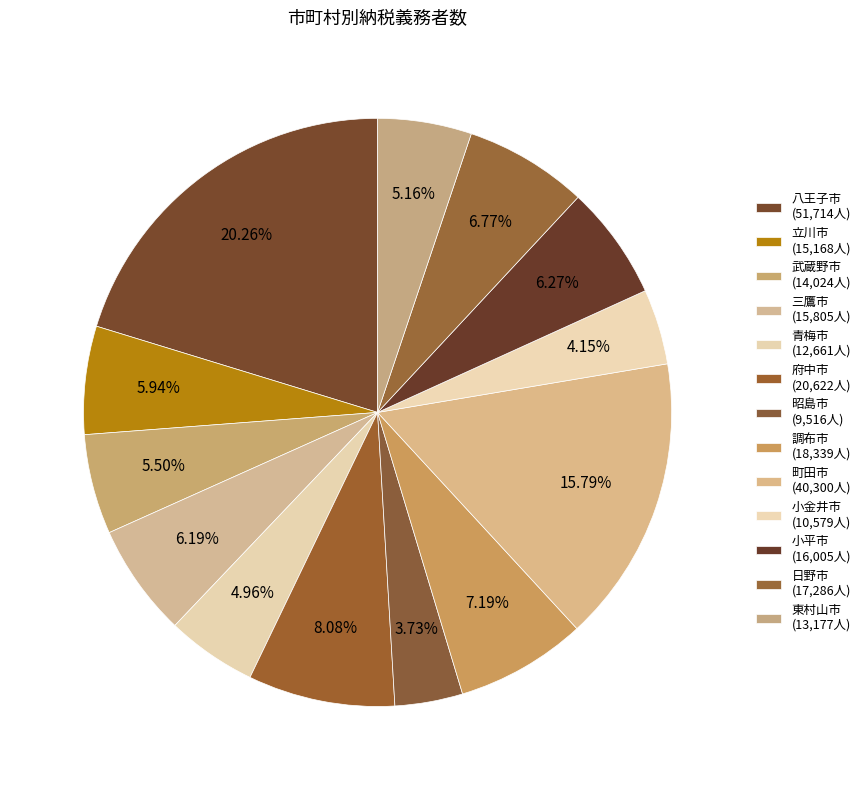

To the nearest percent, what is the average slice percentage?

8%